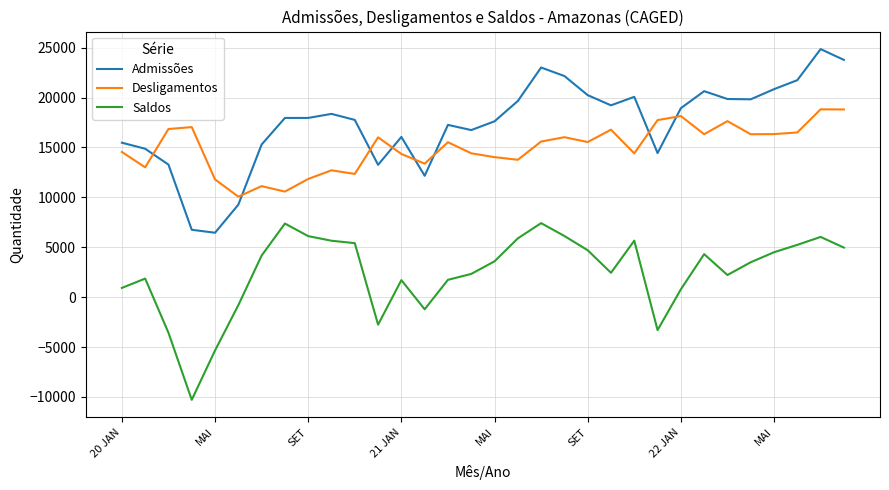

List the series in order of their peak value, lowest first.

Saldos, Desligamentos, Admissões